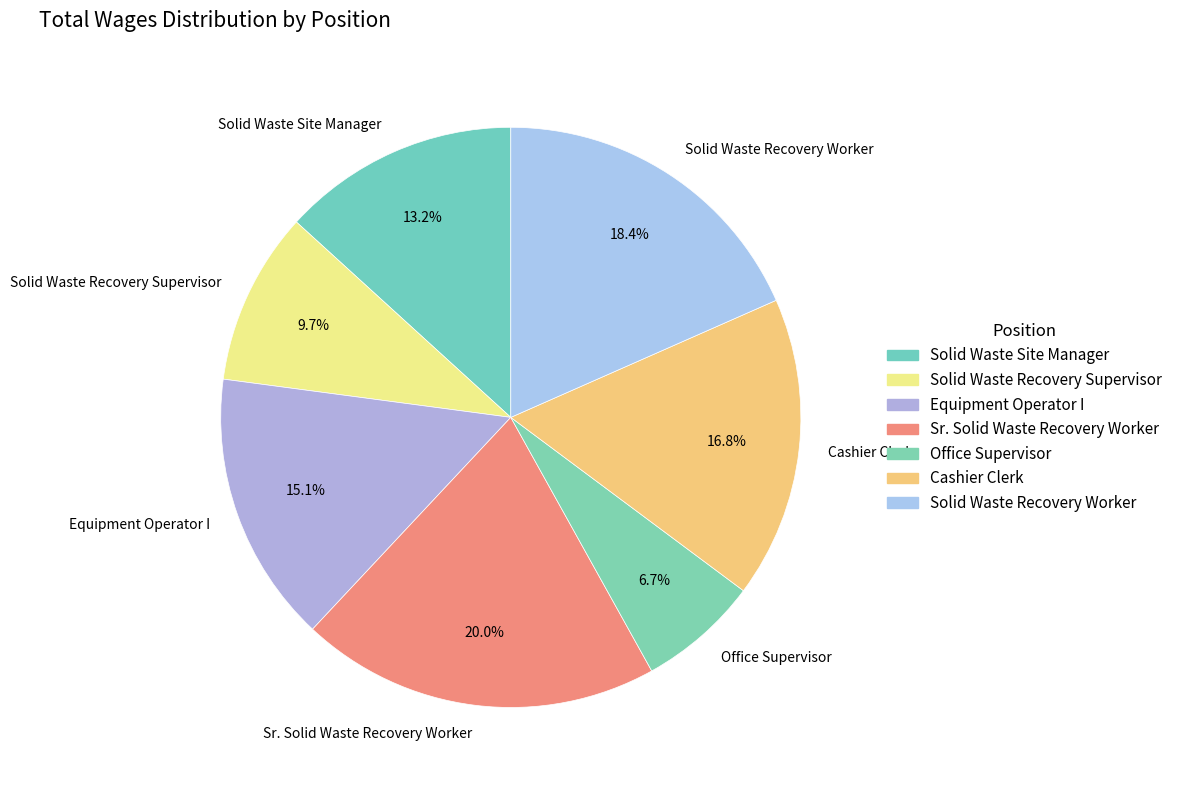

Is there a majority slice in this chart?

No